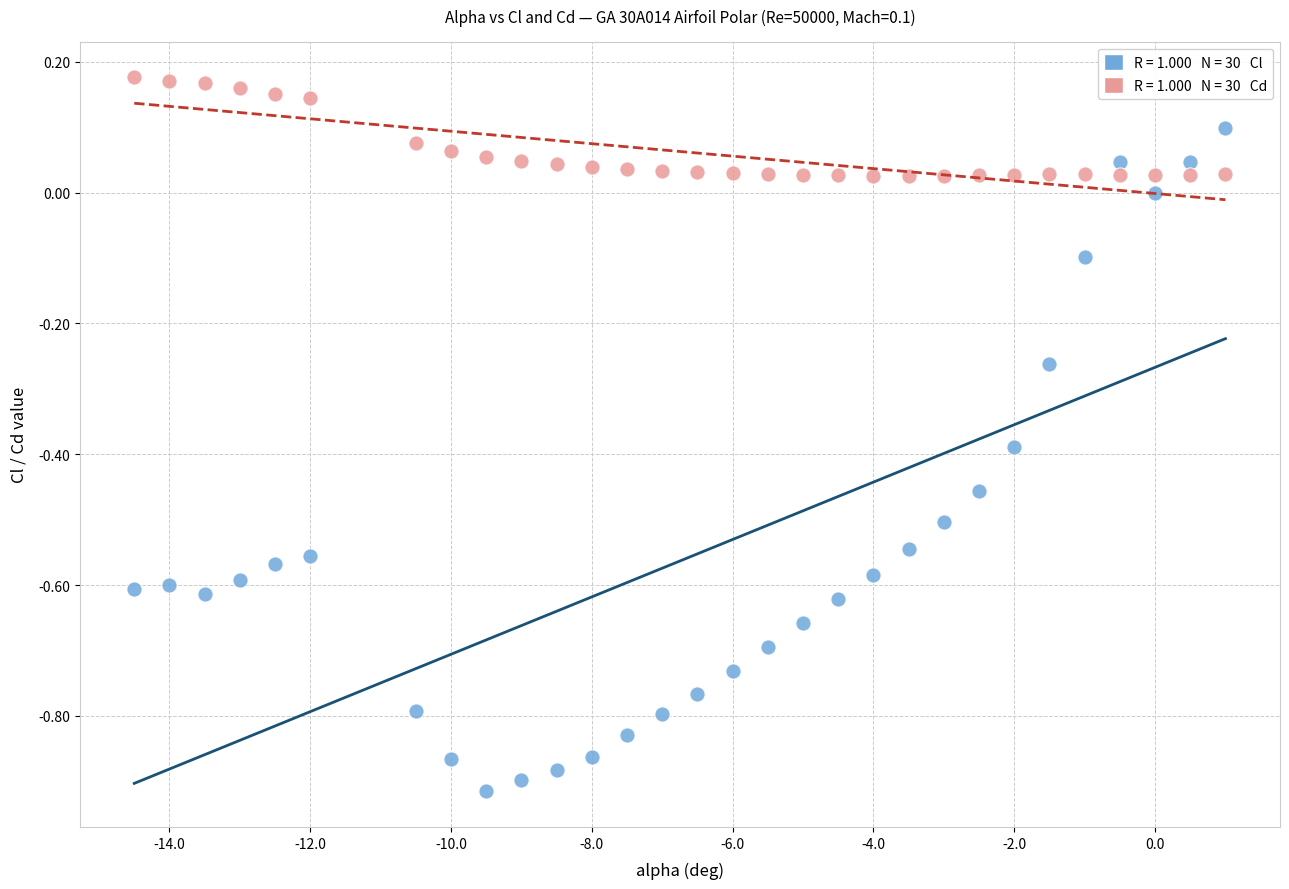

Across all data points, what is the range of X values (max minus min)?

15.5